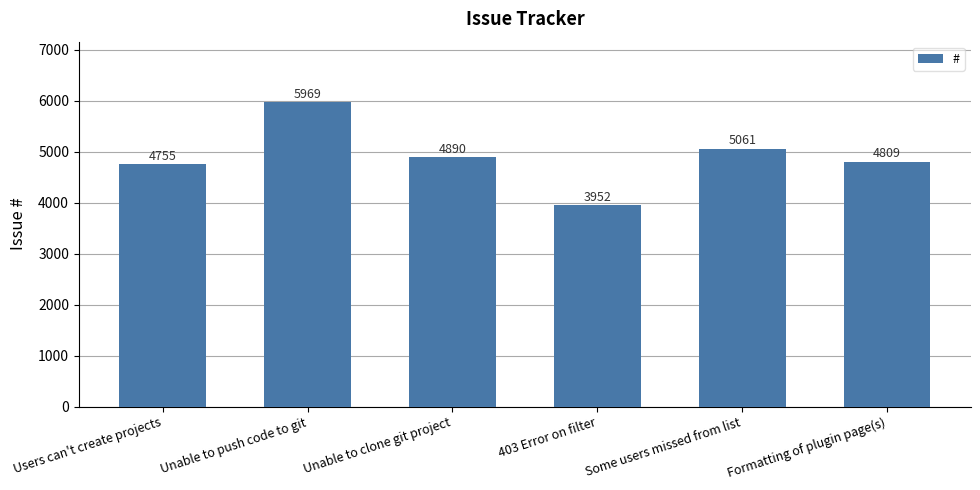

Reading right to left, what are all the values shown in this chart?

Formatting of plugin page(s)=4809	Some users missed from list=5061	403 Error on filter=3952	Unable to clone git project=4890	Unable to push code to git=5969	Users can't create projects=4755